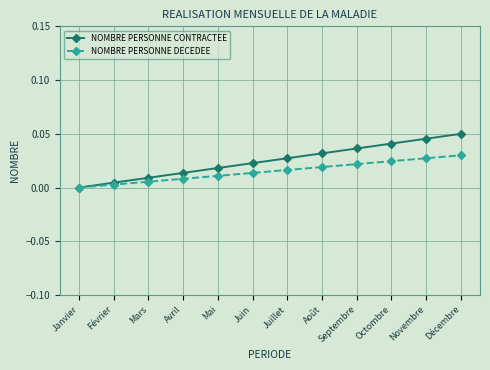

The value of NOMBRE PERSONNE CONTRACTEE at Juillet is 0.0. True or false?

True